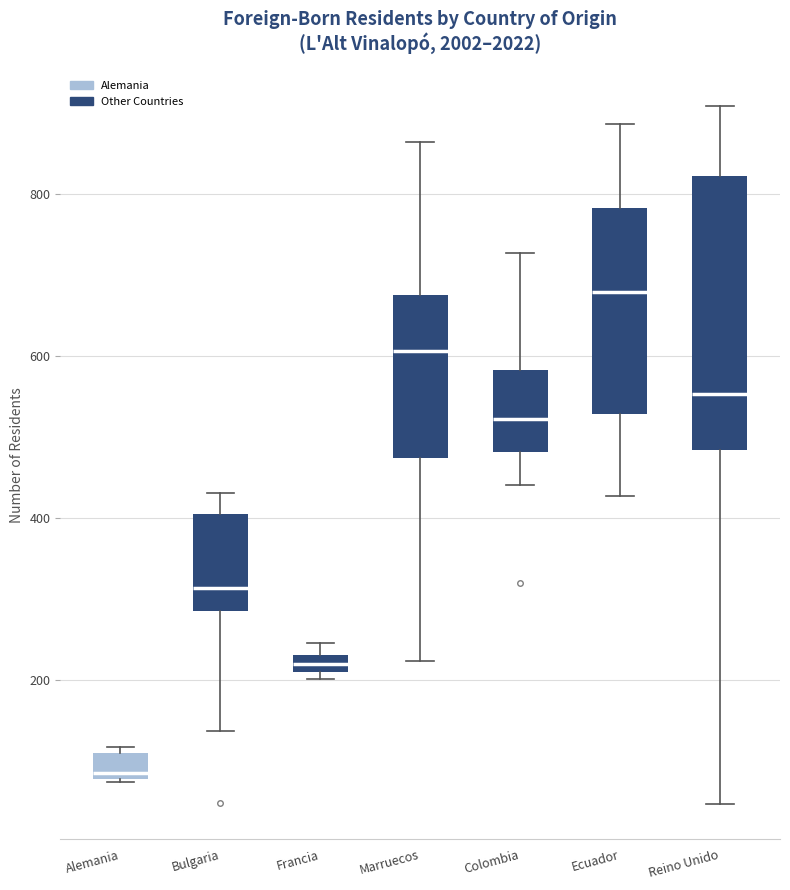

Which box's median line is the highest?

Ecuador